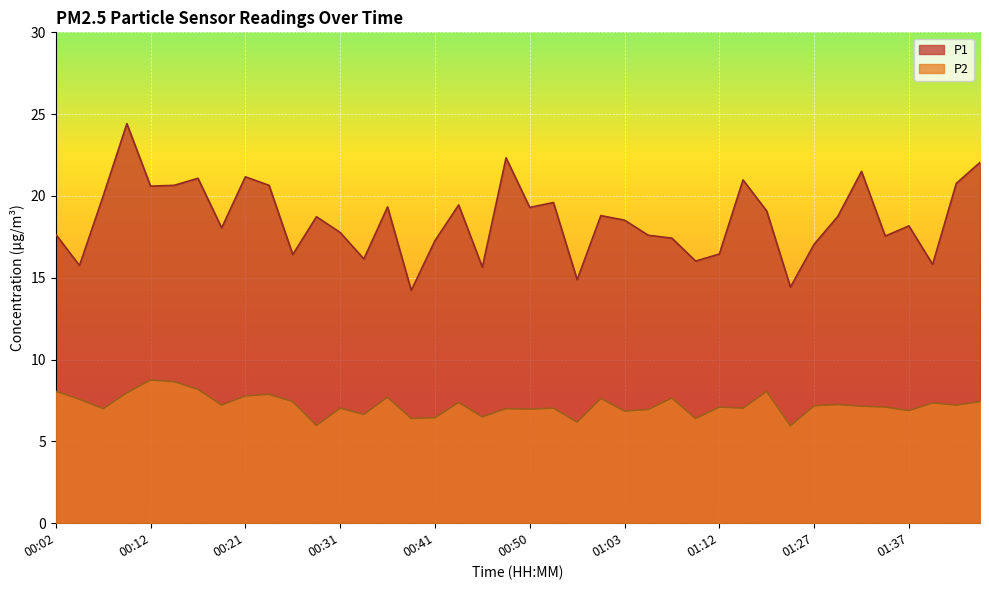

Reading left to right, list all the values displayed in this chart.

P1: 00:02=17.6	00:04=15.8	00:07=20.0	00:09=24.4	00:12=20.6	00:14=20.6	00:16=21.1	00:19=18.1	00:21=21.2	00:24=20.6	00:26=16.4	00:29=18.7	00:31=17.8	00:33=16.1	00:36=19.3	00:38=14.2	00:41=17.3	00:43=19.4	00:46=15.7	00:48=22.3	00:50=19.3	00:53=19.6	00:55=14.9	01:00=18.8	01:03=18.5	01:05=17.6	01:08=17.4	01:10=16.0	01:12=16.4	01:18=21.0	01:21=19.1	01:24=14.4	01:27=17.1	01:29=18.8	01:32=21.5	01:34=17.6	01:37=18.2	01:39=15.8	01:42=20.8	01:44=22.1
P2: 00:02=8.1	00:04=7.6	00:07=7.0	00:09=8.0	00:12=8.8	00:14=8.7	00:16=8.2	00:19=7.2	00:21=7.8	00:24=7.9	00:26=7.4	00:29=6.0	00:31=7.0	00:33=6.7	00:36=7.7	00:38=6.4	00:41=6.5	00:43=7.4	00:46=6.5	00:48=7.0	00:50=7.0	00:53=7.0	00:55=6.2	01:00=7.6	01:03=6.8	01:05=7.0	01:08=7.7	01:10=6.4	01:12=7.1	01:18=7.0	01:21=8.1	01:24=6.0	01:27=7.2	01:29=7.2	01:32=7.2	01:34=7.1	01:37=6.9	01:39=7.3	01:42=7.2	01:44=7.4